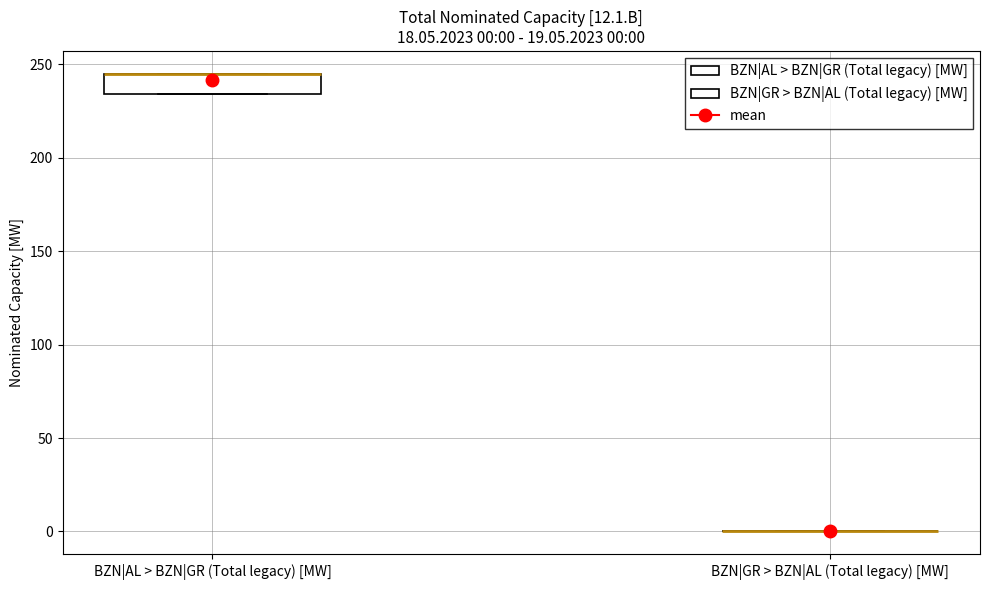

Which box is the tallest, from its lower edge to its upper edge?

BZN|AL > BZN|GR (Total legacy) [MW]